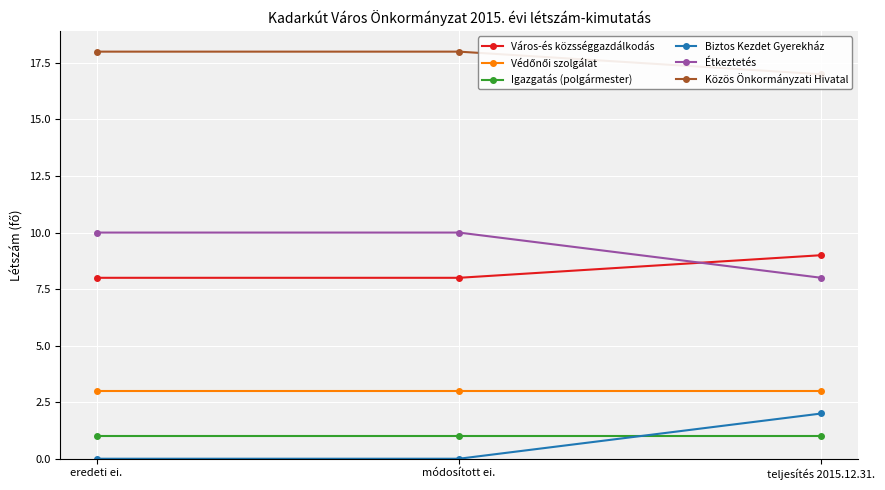

List the series in order of their peak value, lowest first.

Igazgatás (polgármester), Biztos Kezdet Gyerekház, Védőnői szolgálat, Város-és közsséggazdálkodás, Étkeztetés, Közös Önkormányzati Hivatal